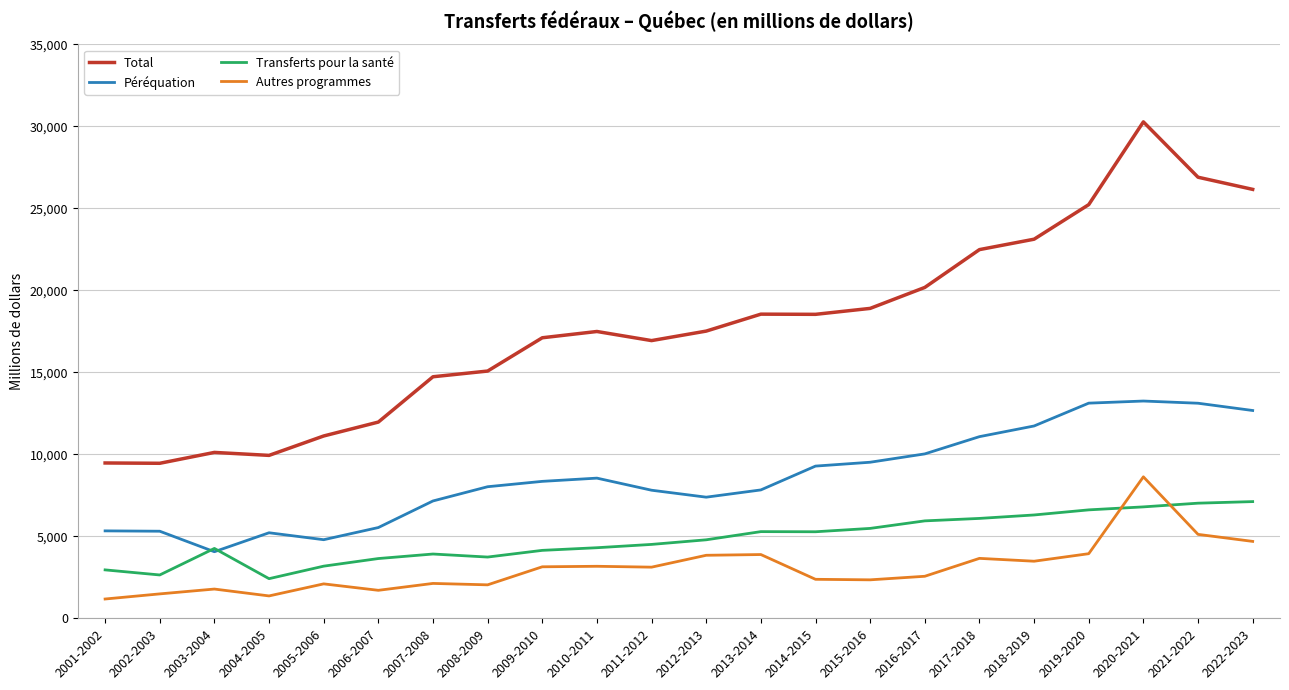

Rank the series by their maximum value, from lowest to highest.

Transferts pour la santé, Autres programmes, Péréquation, Total